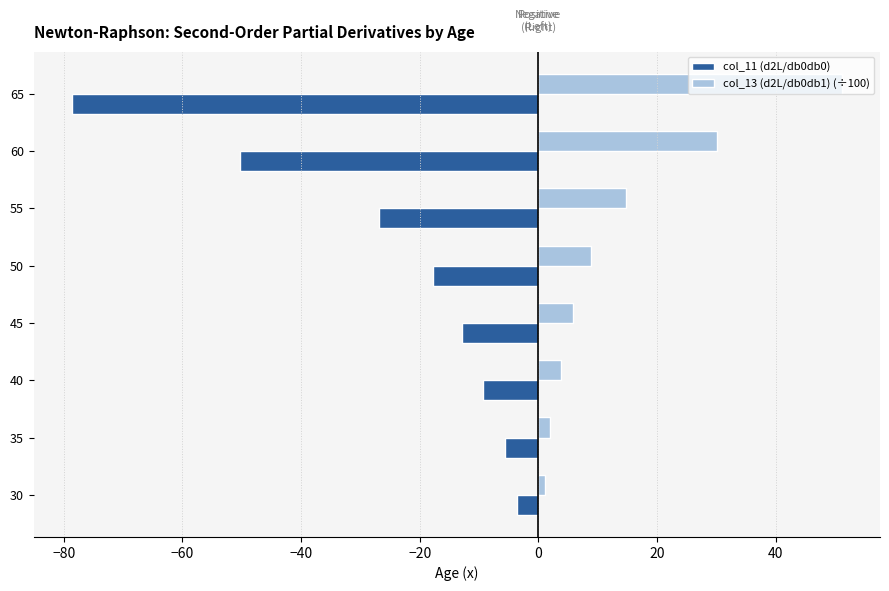

What is the sum of all col_13 (d2L/db0db1) (÷100) values?

117.5